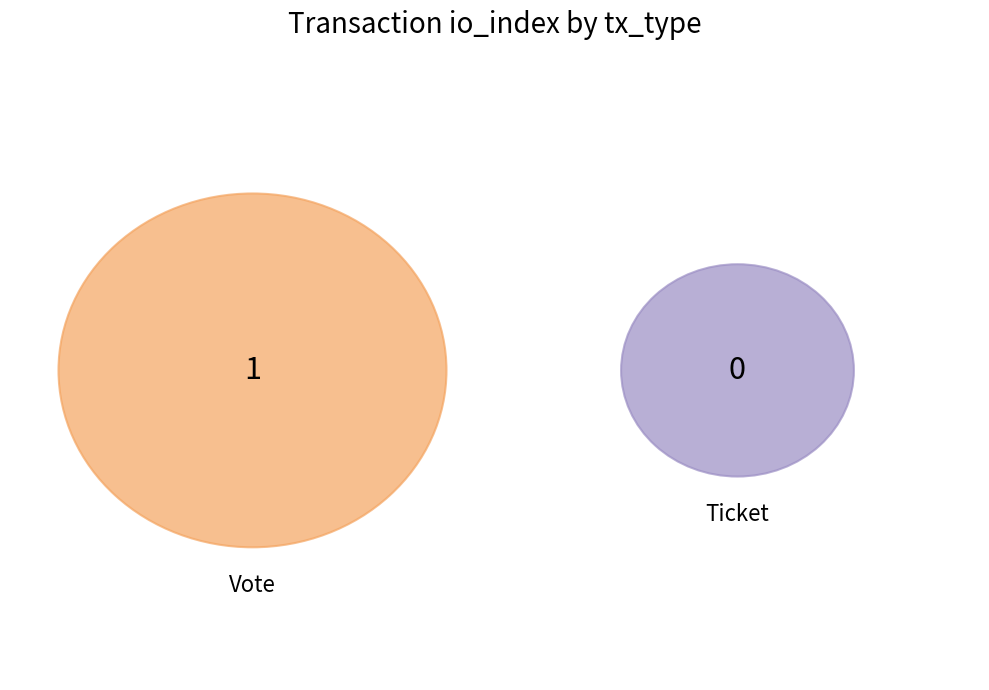

Which category accounts for the majority?

Vote